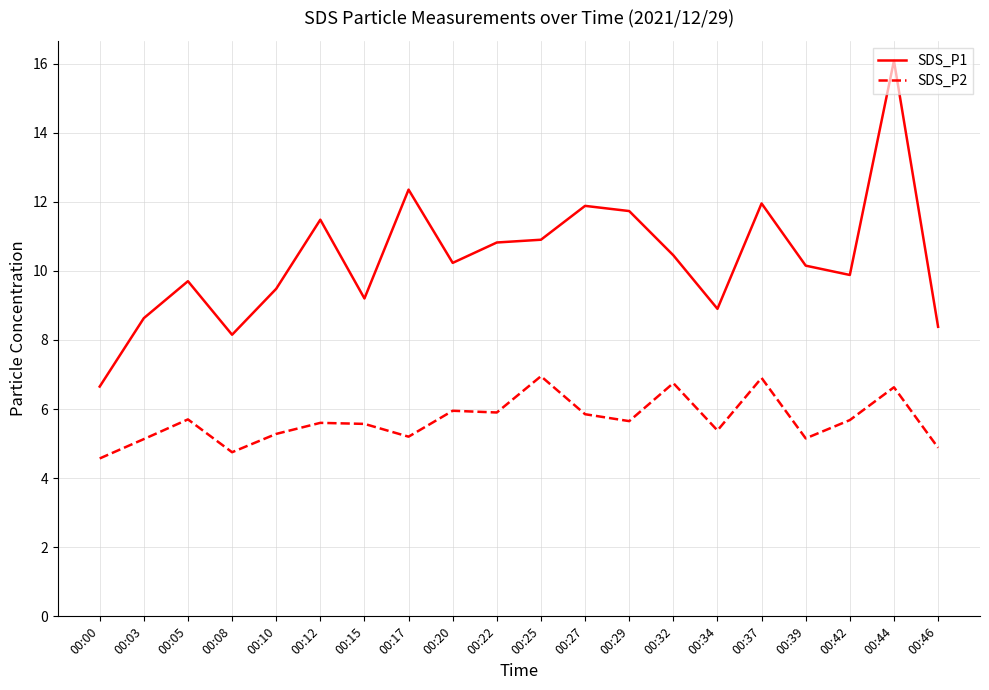

Read the SDS_P2 value at 00:00.

4.6